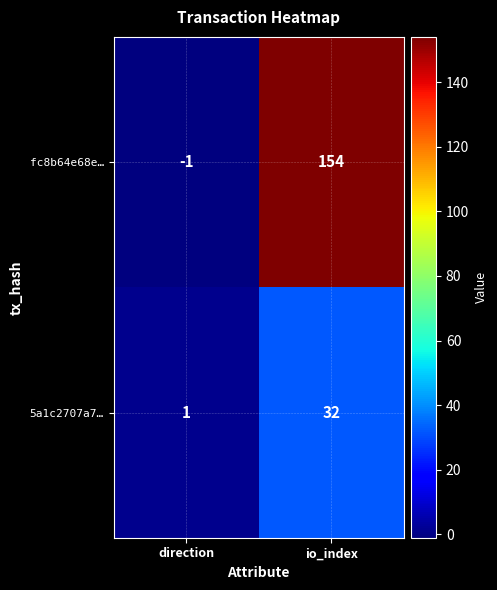

What is the sum of all fc8b64e68e… values?

153